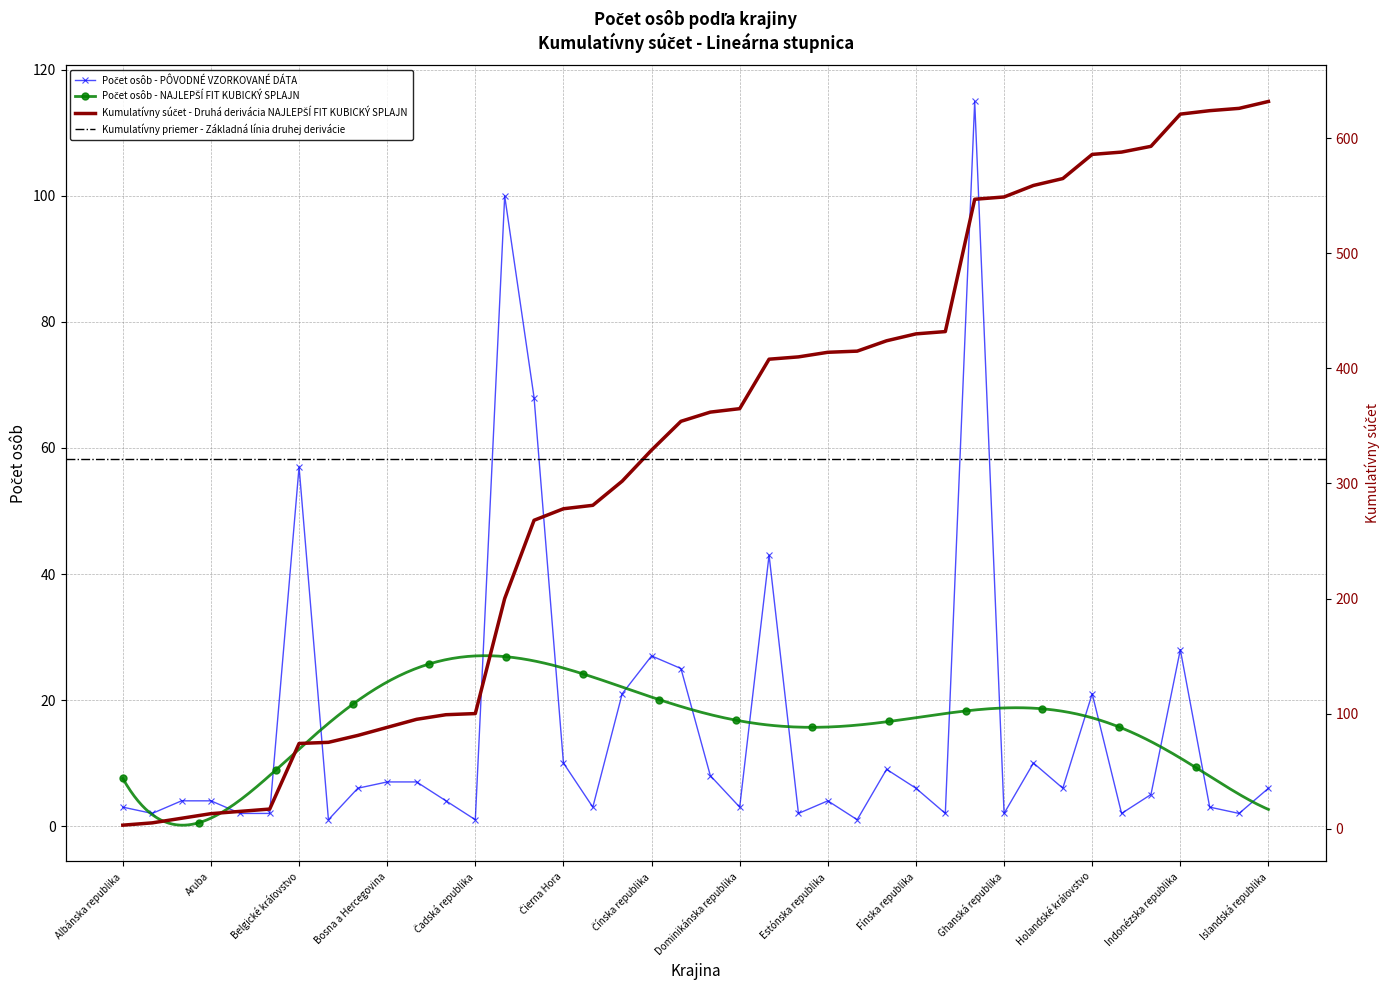

Reading left to right, transcribe all the data shown in this chart.

Albánska republika=3	Argentínska republika=2	Arménska republika=4	Aruba=4	Austrálsky zväz=2	Bahrajnské kráľovstvo=2	Belgické kráľovstvo=57	Beninská republika=1	Bolívijský mnohonárodný štát=6	Bosna a Hercegovina=7	Brazílska federatívna republika=7	Bulharská republika=4	Čadská republika=1	Česká republika=100	Chorvátska republika=68	Čierna Hora=10	Čilská republika=3	Čínska ľudová republika=21	Čínska republika=27	Cyperská republika=25	Dánske kráľovstvo=8	Dominikánska republika=3	Egyptská arabská republika=43	Ekvádorská republika=2	Estónska republika=4	Etiópska federatívna demokratická republika=1	Filipínska republika=9	Fínska republika=6	Francúzska Guyana=2	Francúzska republika=115	Ghanská republika=2	Grécka republika=10	Gruzínsko=6	Holandské kráľovstvo=21	Hongkong=2	Indická republika=5	Indonézska republika=28	Iracká republika=3	Írsko=2	Islandská republika=6